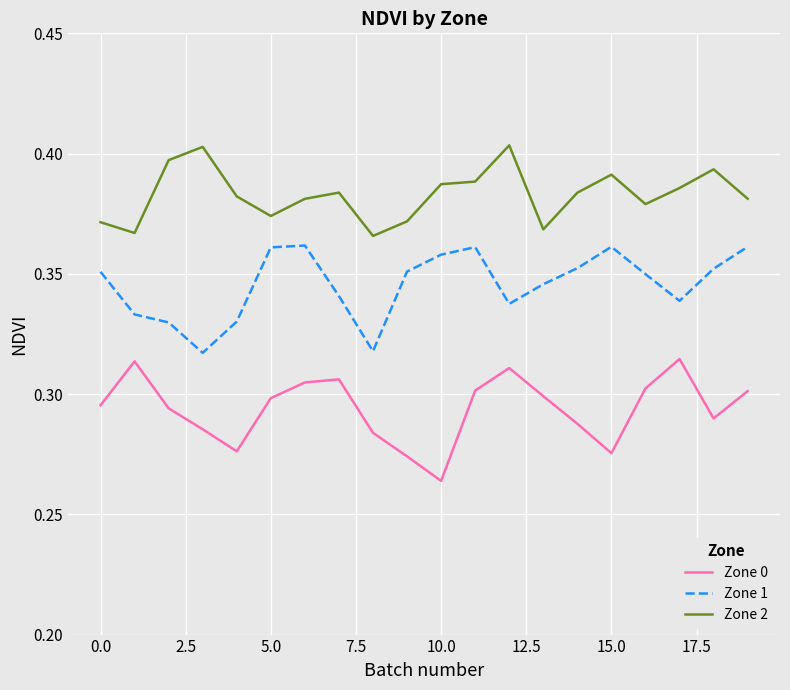

Rank the series by their average value, from highest to lowest.

Zone 2, Zone 1, Zone 0